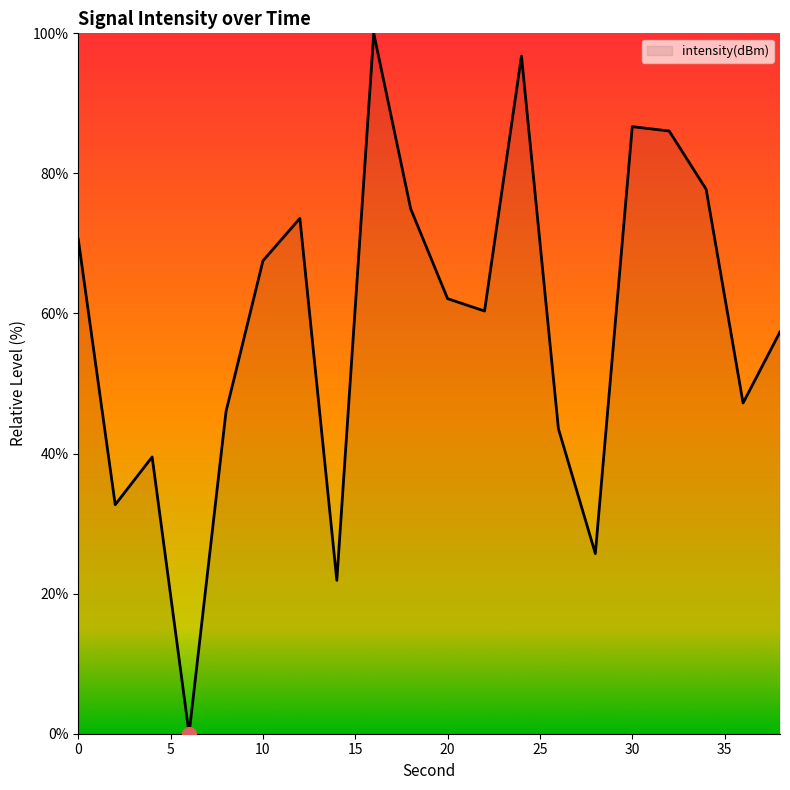

What is the difference between the values at 30 and 0?

16.1